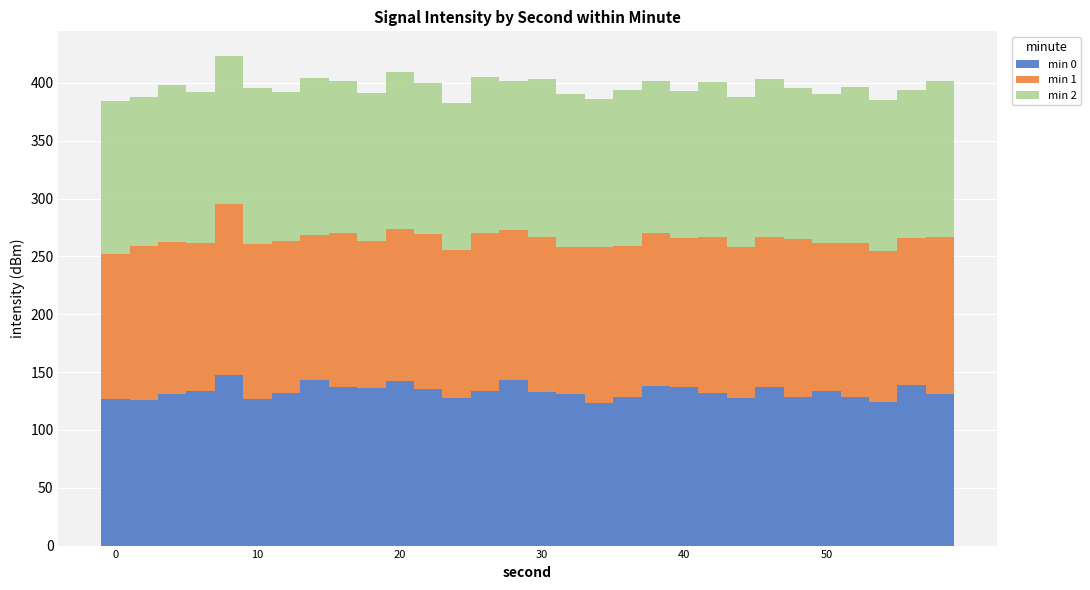

What is the sum of all min 0 values?

3992.2